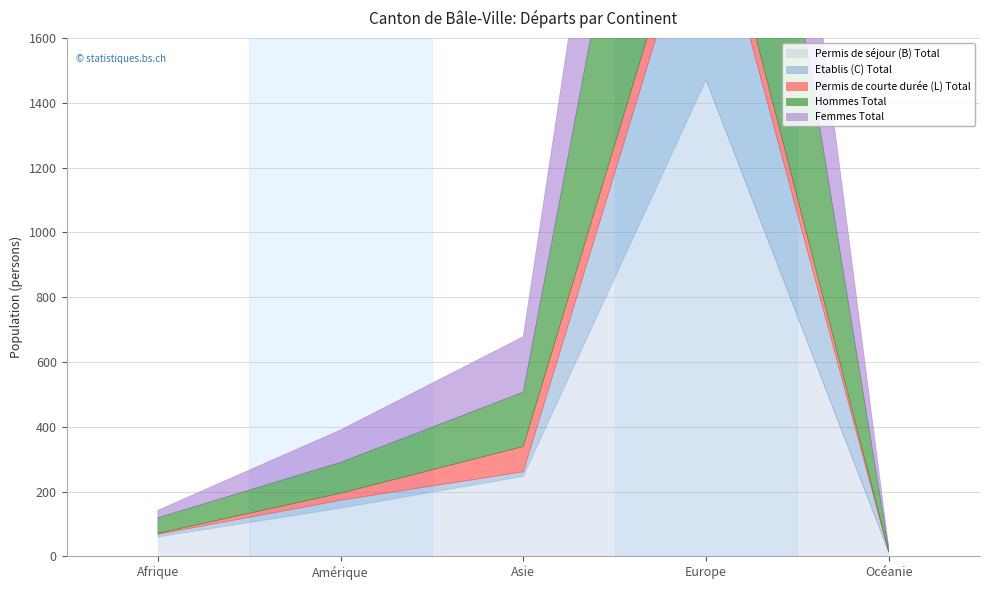

Reading left to right, list all the values displayed in this chart.

Permis de séjour (B) Total: 60	149	247	1471	13
Etablis (C) Total: 8	24	14	633	1
Permis de courte durée (L) Total: 3	22	78	96	1
Hommes Total: 48	95	168	1272	8
Femmes Total: 23	100	171	928	7